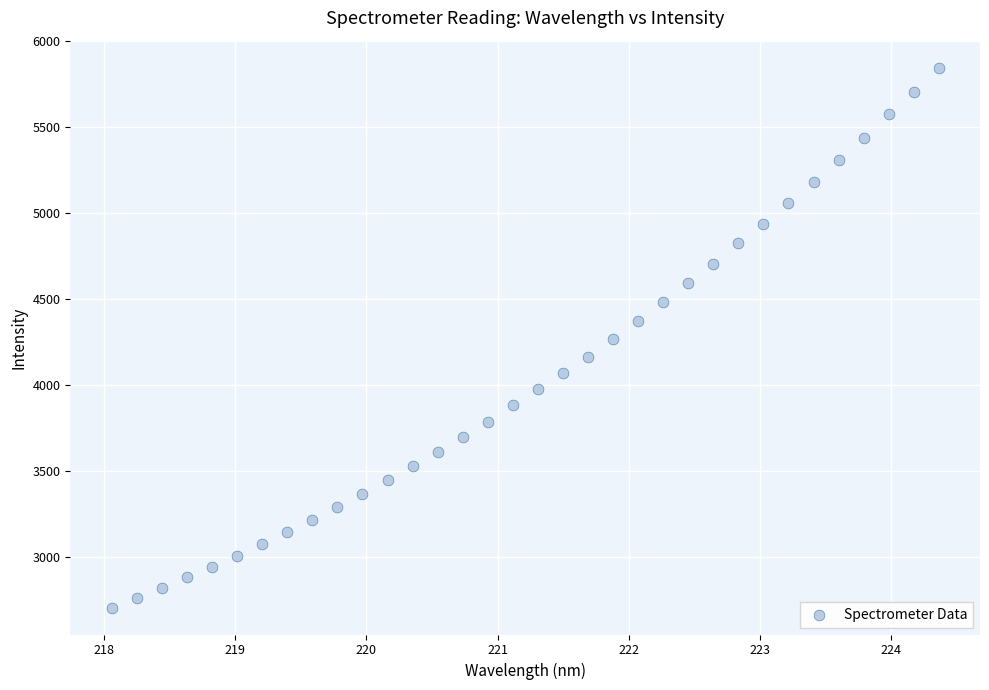

What is the range of Y values (max minus min)?

3138.6